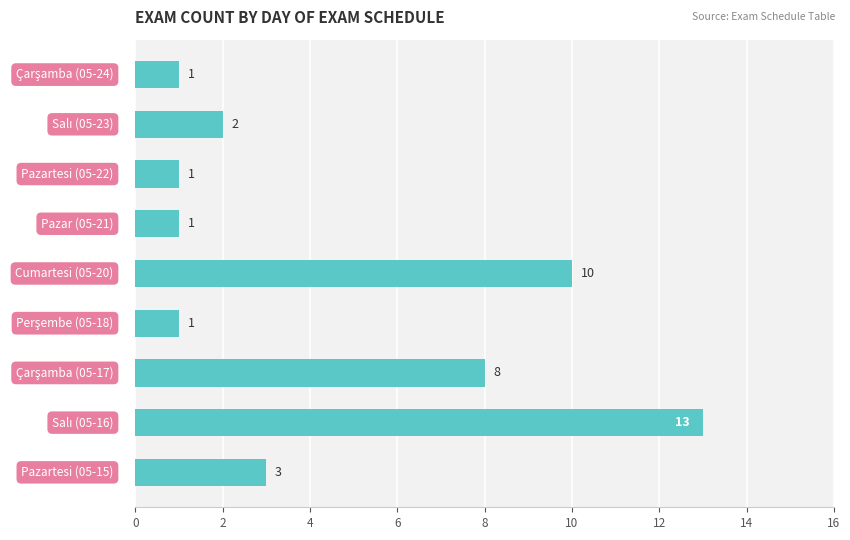

What is the average value?

4